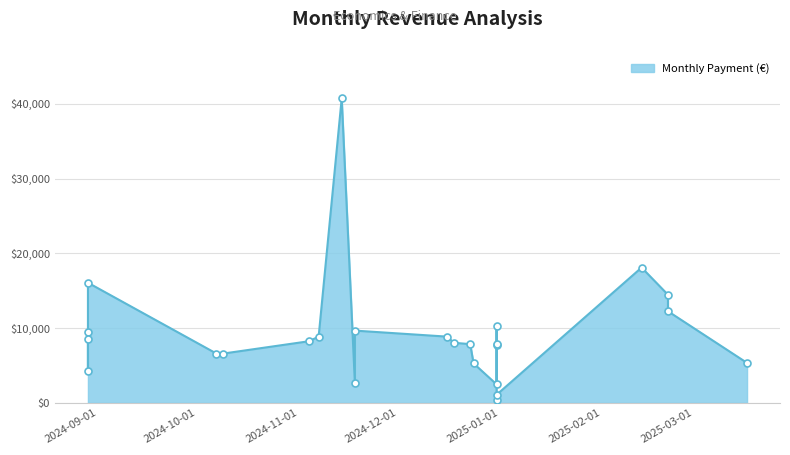

What is the ratio of the value at 2024-11-18 to the value at 2025-02-21?

0.8